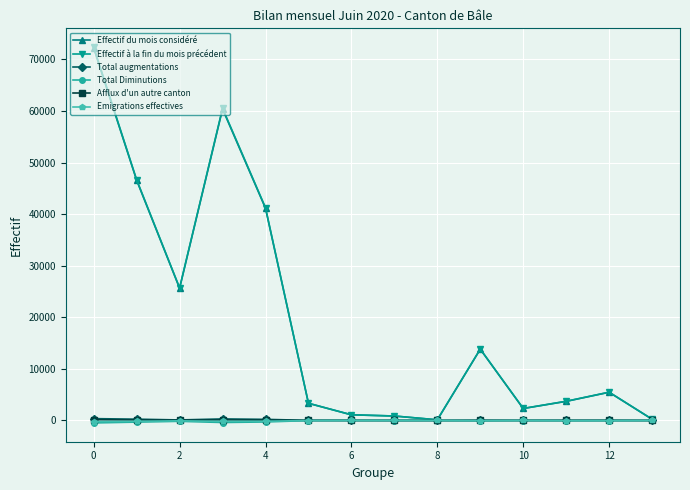

Which series has the largest range (max minus min)?

Effectif à la fin du mois précédent